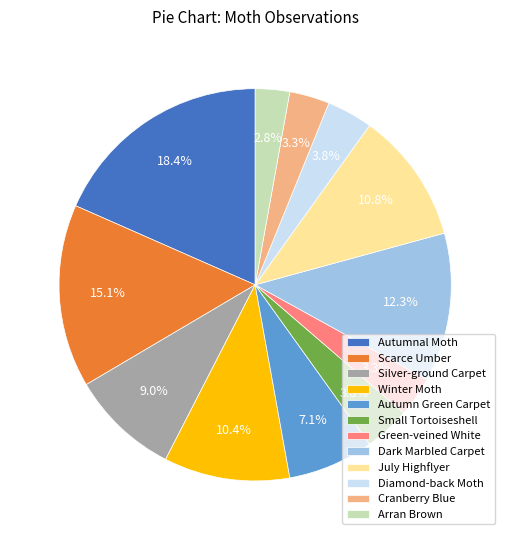

How many slices are in this pie chart?

12